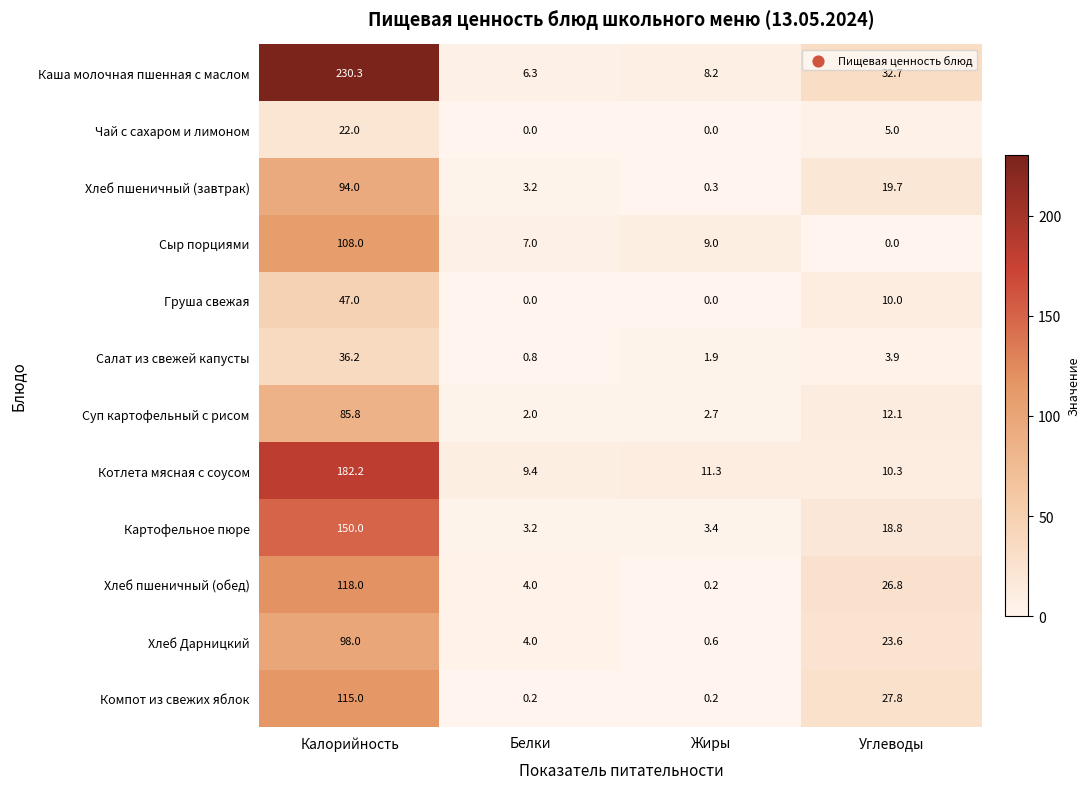

List the labels in order of Хлеб Дарницкий value, largest first.

Калорийность, Углеводы, Белки, Жиры